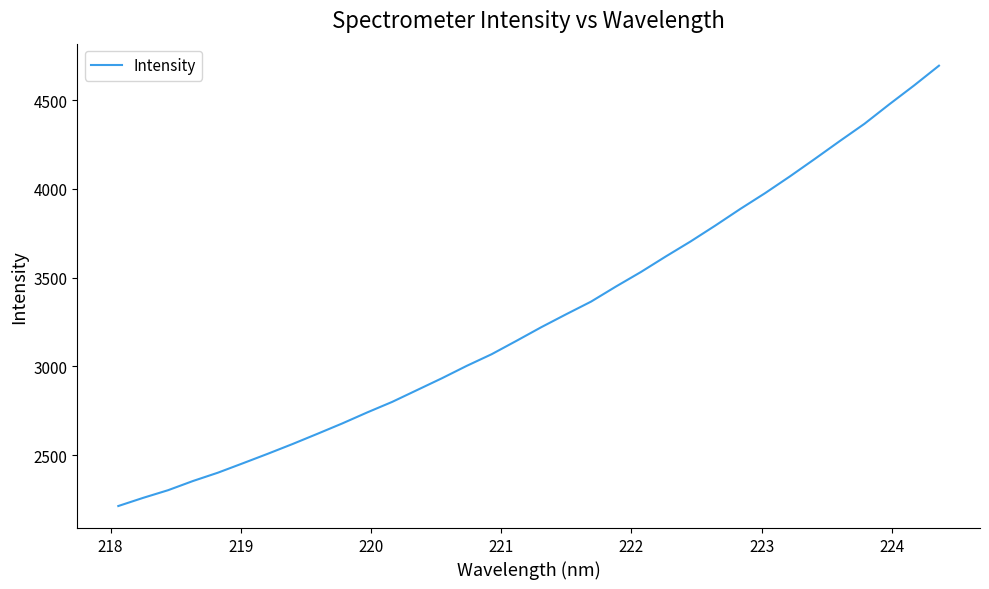

What is the minimum value shown in the chart?

2213.7